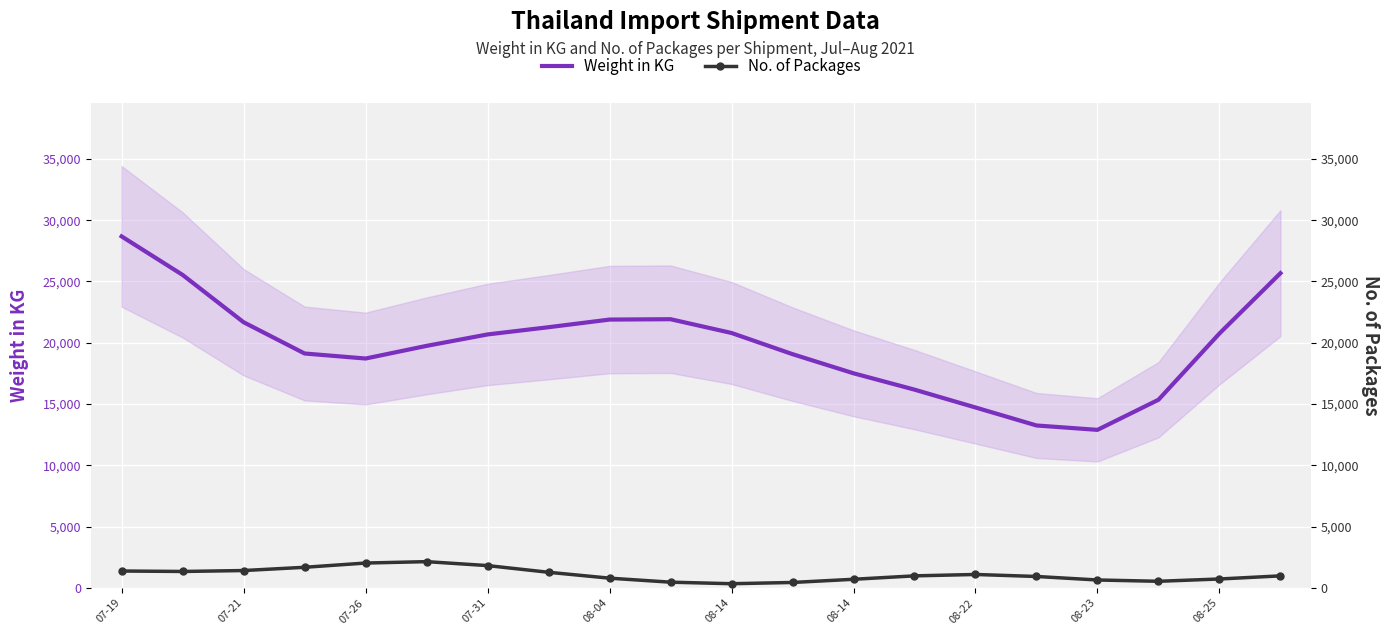

What is the sum of the Weight in KG (smoothed) values at 12 and 10?

38307.0